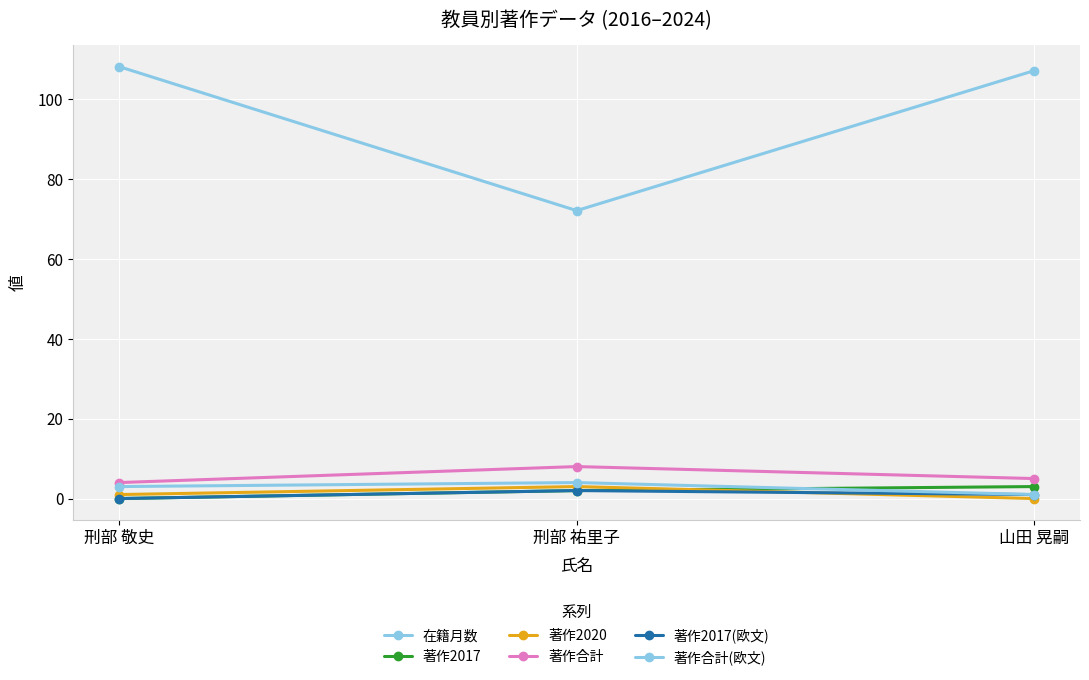

Reading left to right, extract all data points from this chart.

在籍月数: 108	72	107
著作2017: 0	2	3
著作2020: 1	3	0
著作合計: 4	8	5
著作2017(欧文): 0	2	1
著作合計(欧文): 3	4	1